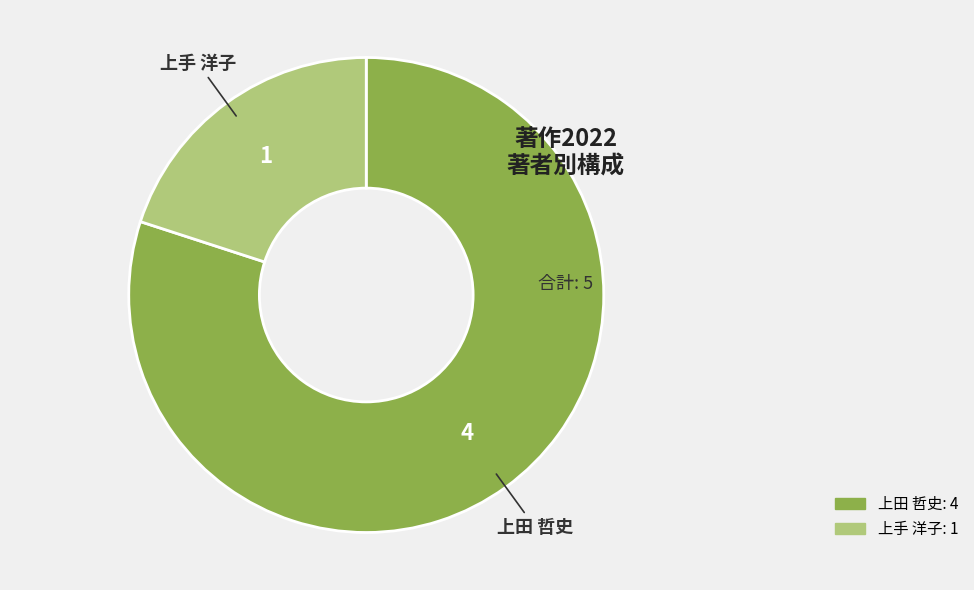

Which has a higher value, 上手 洋子 or 上田 哲史?

上田 哲史